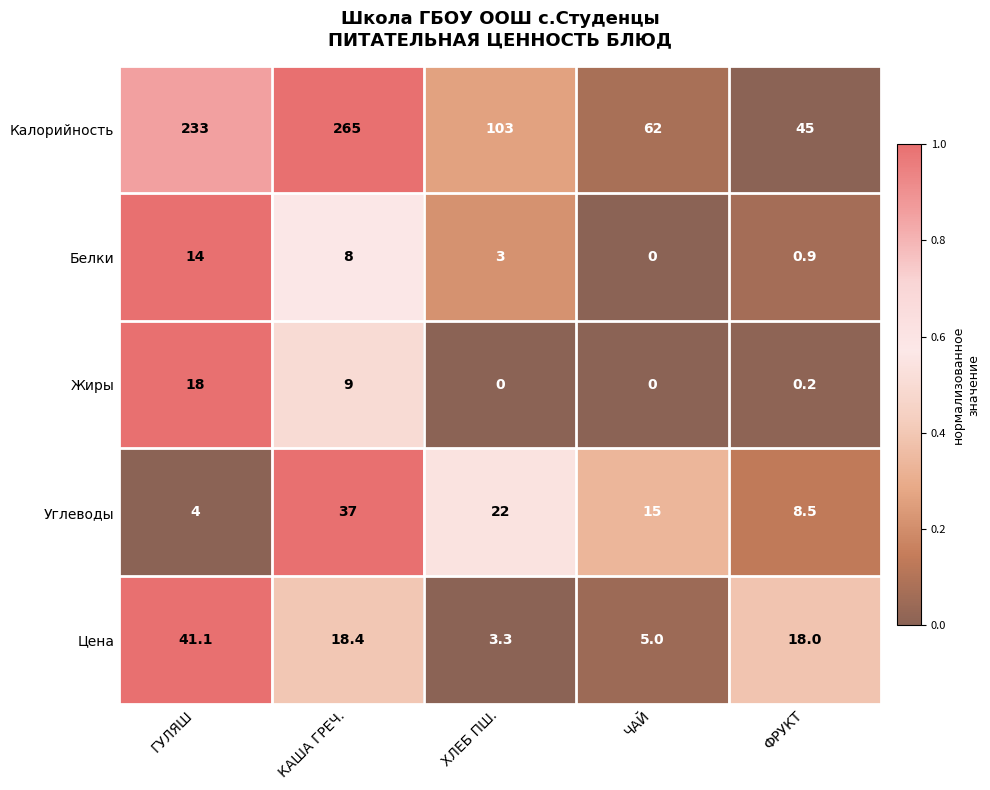

What is the difference between the highest and lowest values at ГУЛЯШ?

229.0